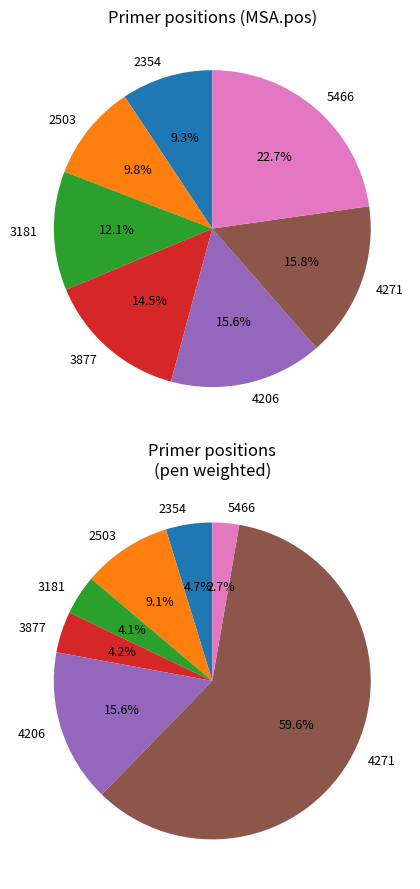

Rank the categories by value from highest to lowest.

5466, 4271, 4206, 3877, 3181, 2503, 2354